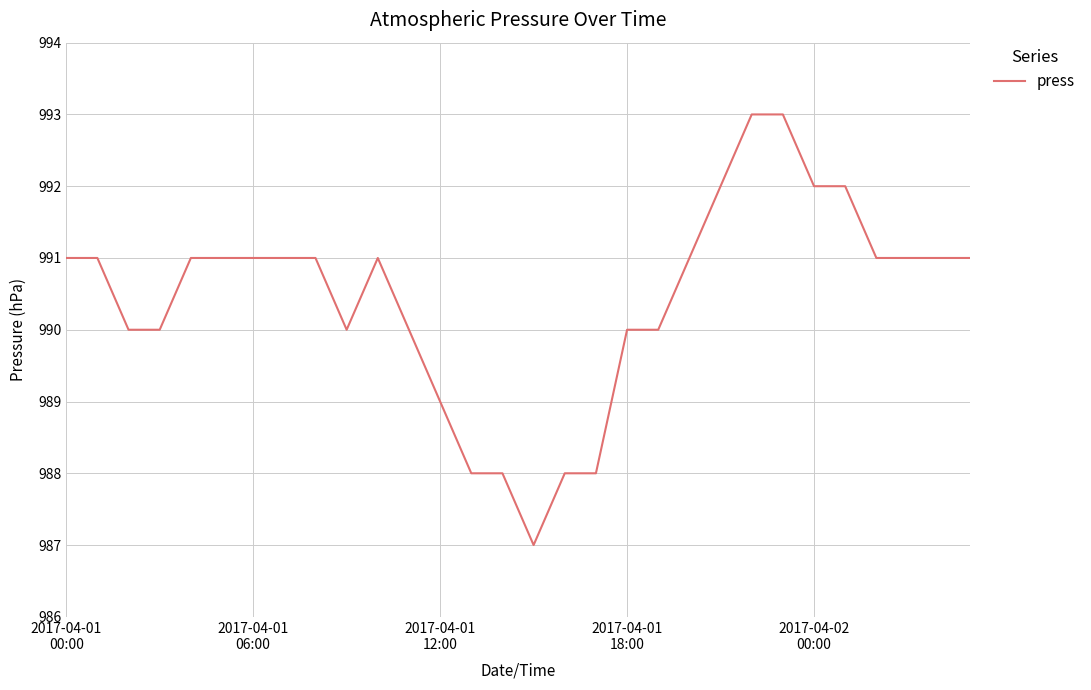

What is the smallest value displayed?

987